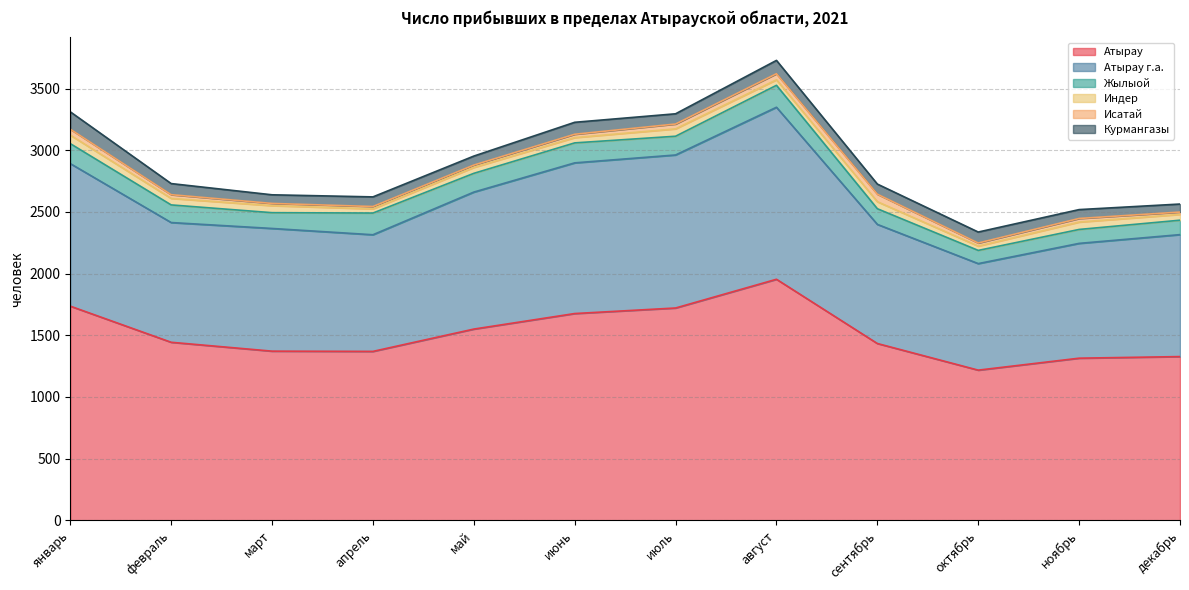

What is the total value across all series at ноябрь?

2519